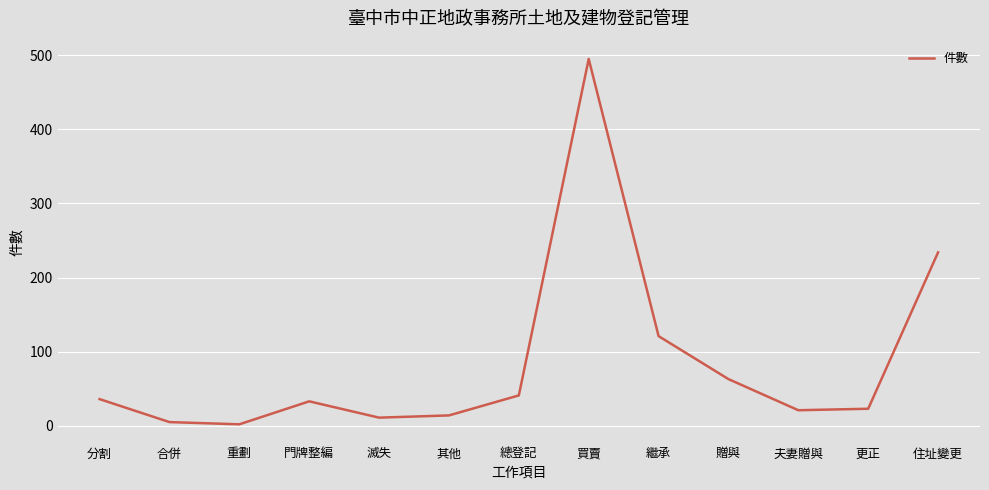

Count the number of categories in the chart.

13